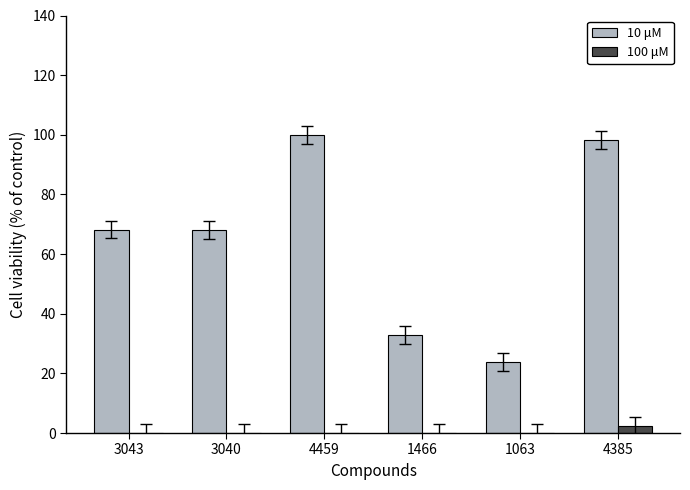

Reading left to right, transcribe all the data shown in this chart.

10 μM: 3043=68.2	3040=68.2	4459=100.0	1466=32.9	1063=23.8	4385=98.3
100 μM: 3043=0.0	3040=0.0	4459=0.0	1466=0.0	1063=0.0	4385=2.2